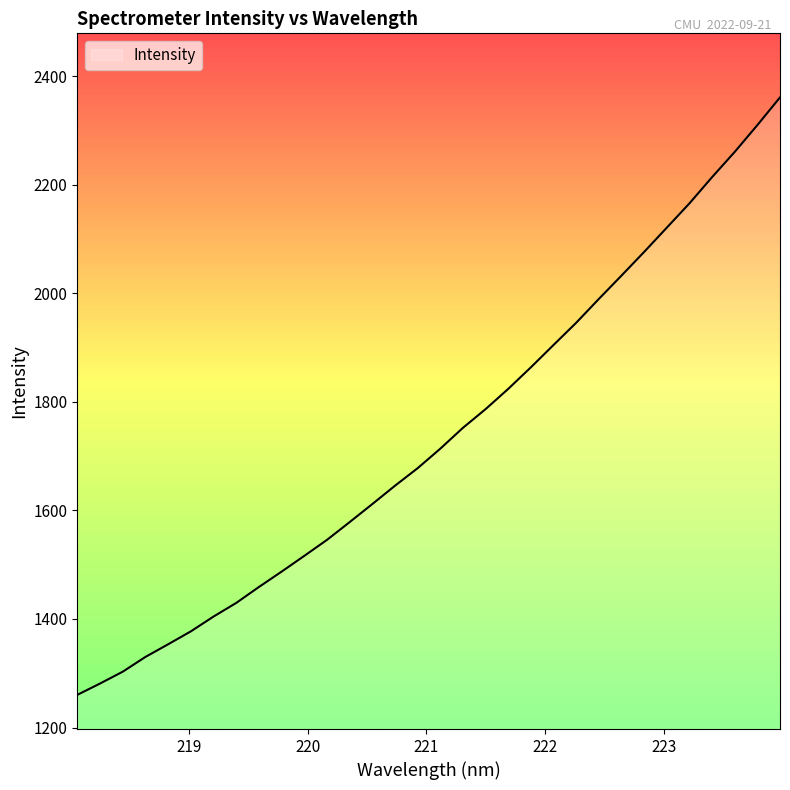

What is the average value?

1736.8